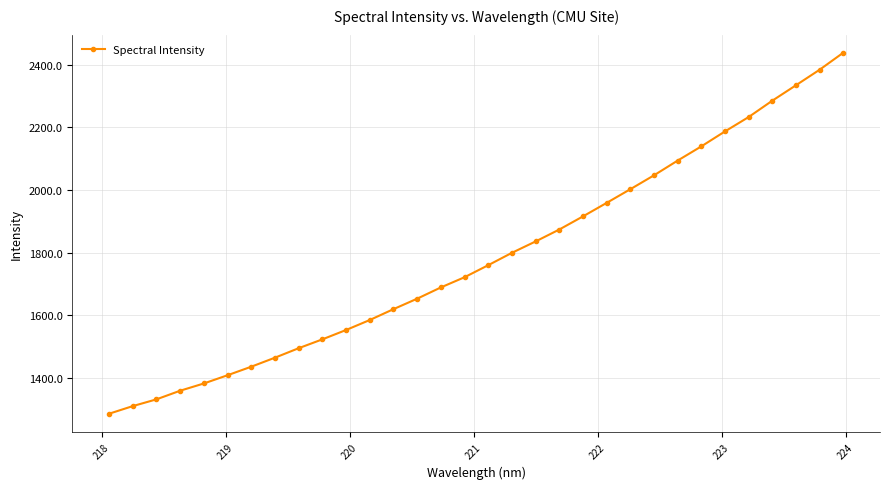

What is the sum of all values?

57102.8